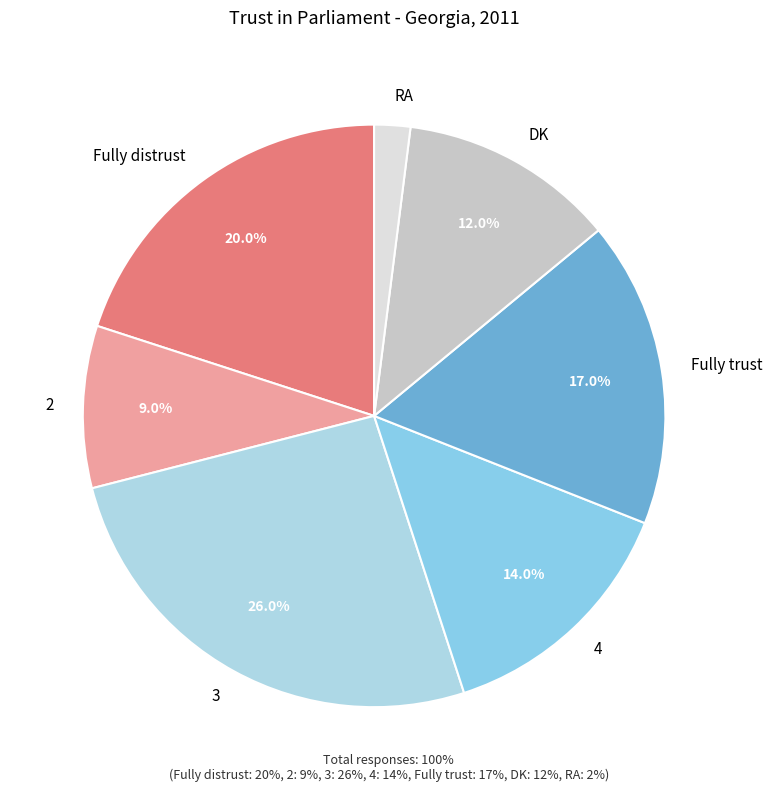

Which has a higher value, Fully distrust or Fully trust?

Fully distrust